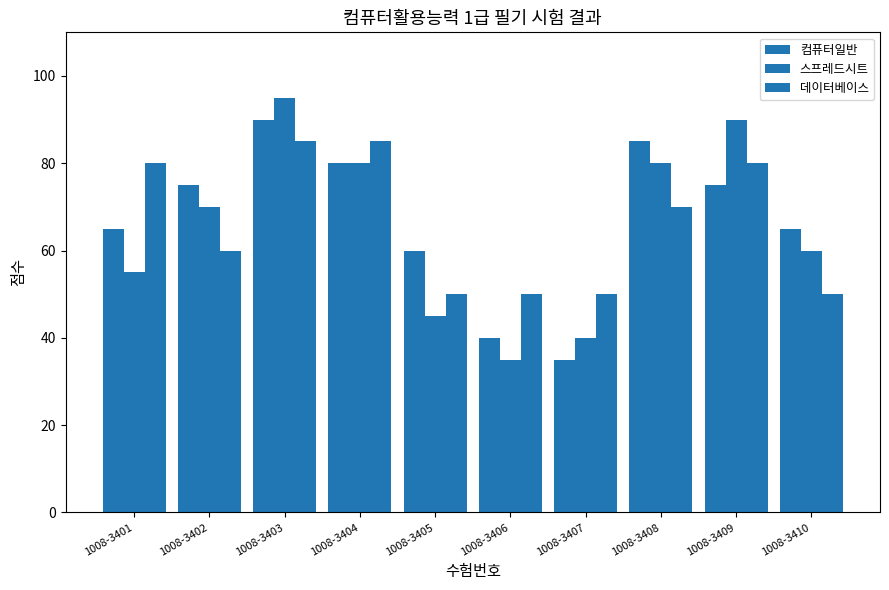

At which category is the sum across all series the highest?

1008-3403